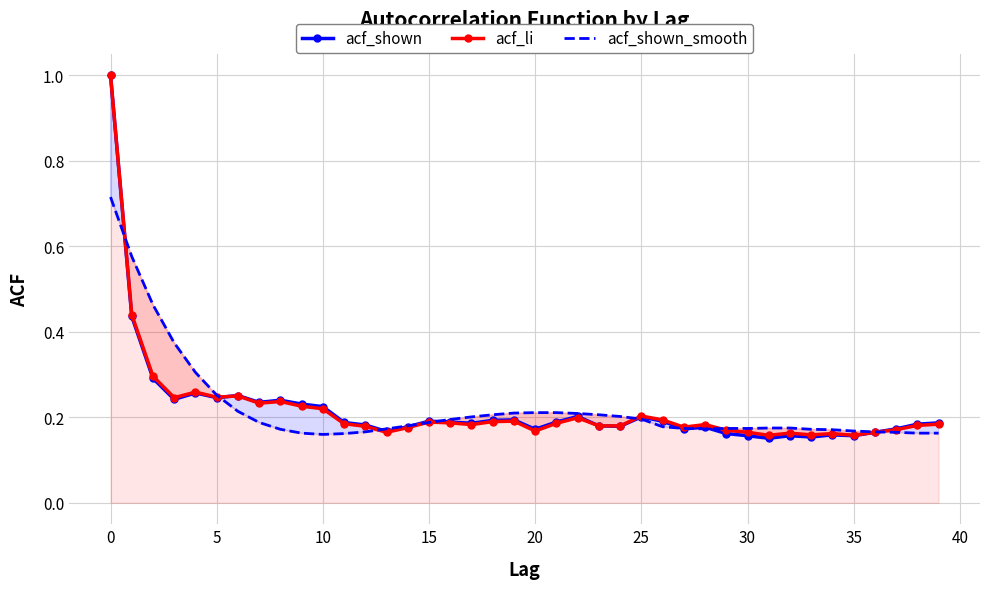

At which category does the chart reach its minimum across all series?

31